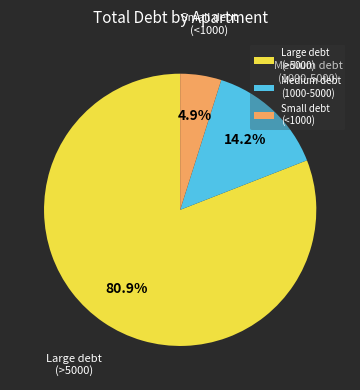

How many slices are in this pie chart?

3